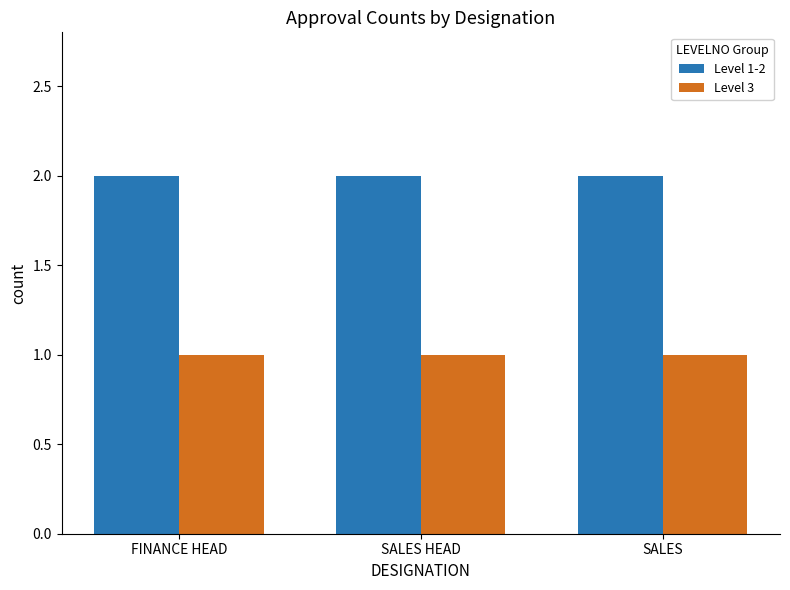

How many bars are there in total?

6